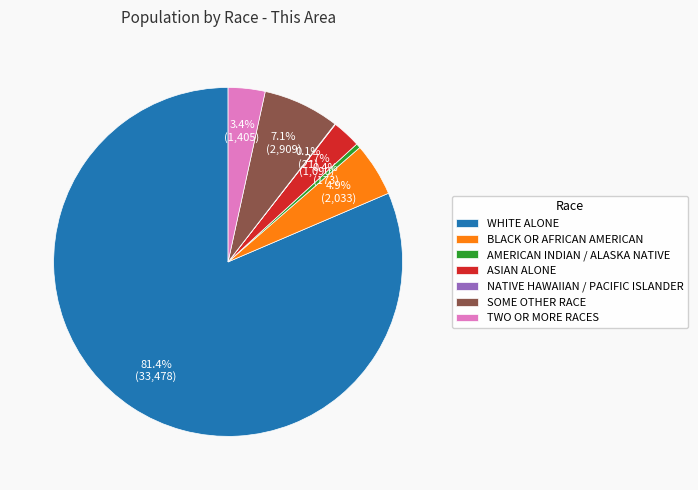

What portion of the pie excludes AMERICAN INDIAN / ALASKA NATIVE?

99.6%